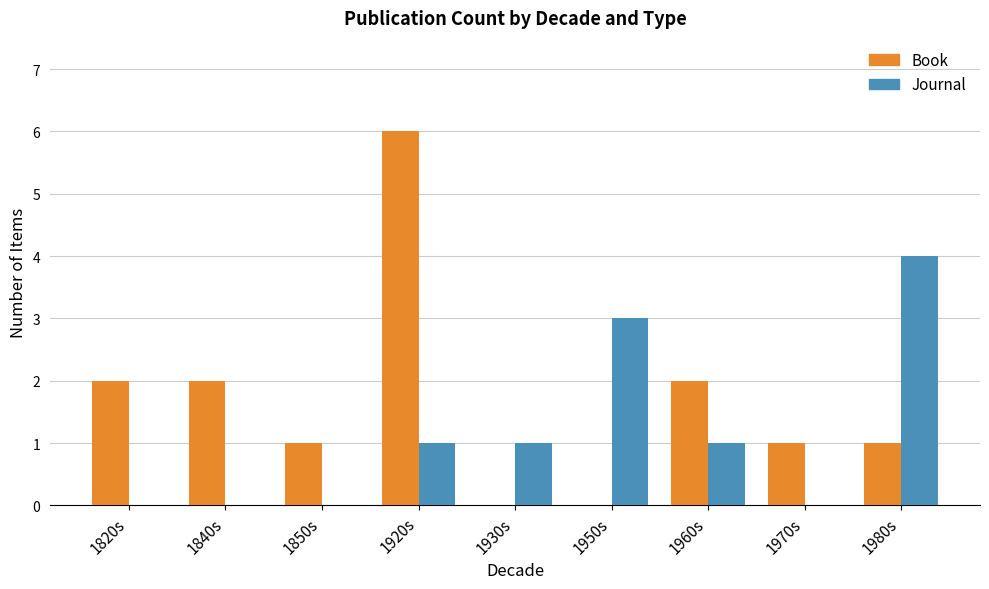

What is the total value across all series at 1980s?

5